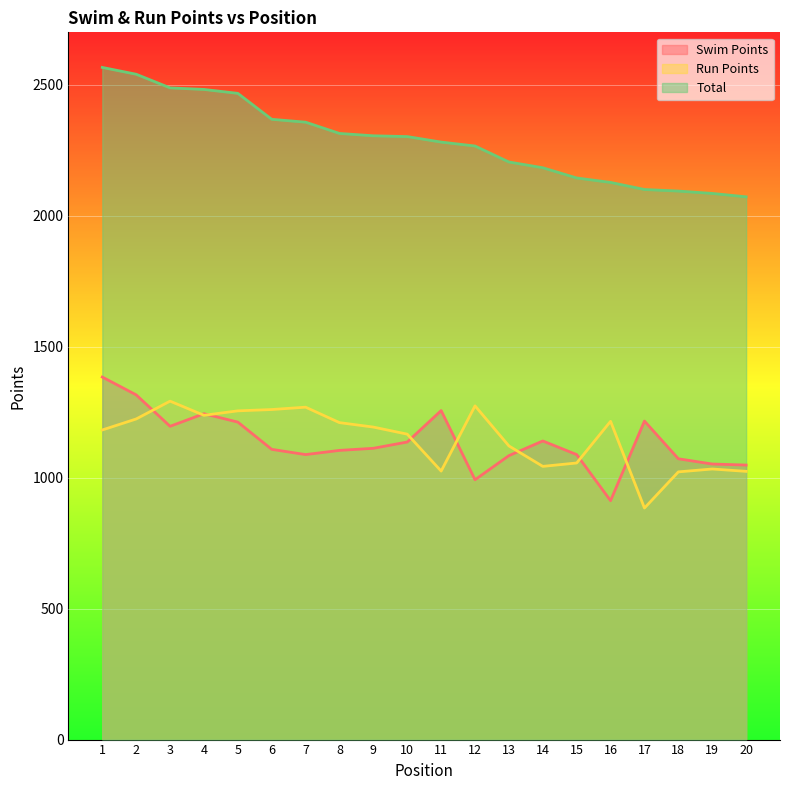

What is the difference between the second highest and minimum values in the Run Points series?

390